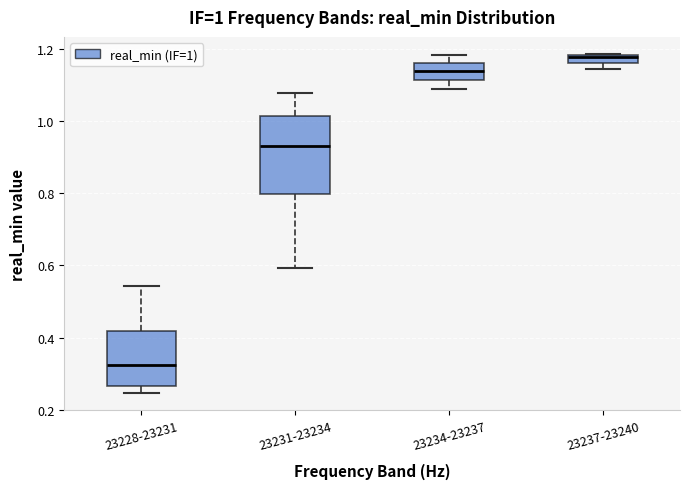

Which box's median line is the lowest?

23228-23231